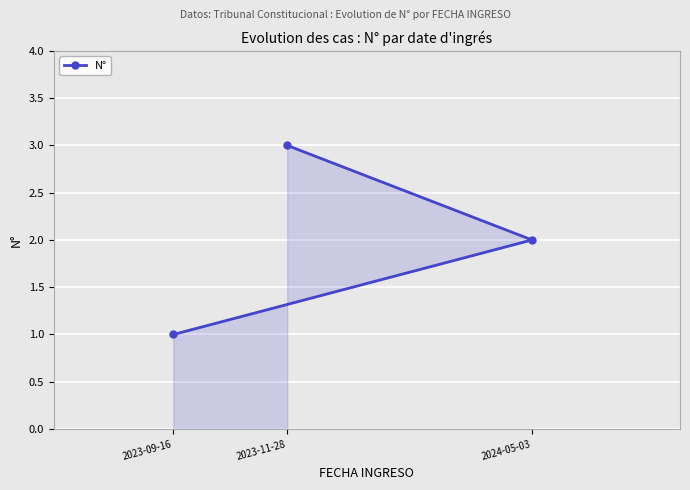

Reading right to left, what are all the values shown in this chart?

2024-05-03=2	2023-11-28=3	2023-09-16=1